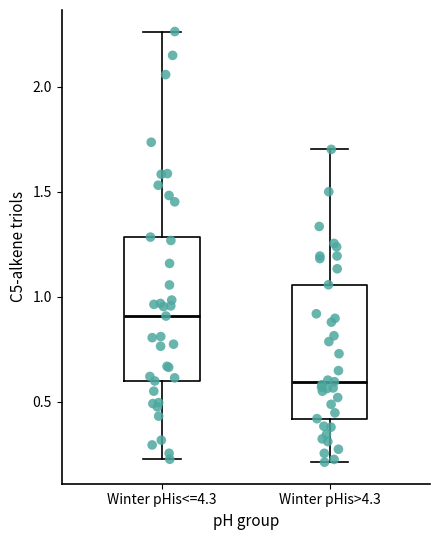

Reading left to right, read every box against the y-axis: the position of its median line, the range the box covers, and the ends of its whiskers. The values are not printed on the chart, so give them approximately, as read against the axis.

Winter pHis<=4.3: median 0.90, box 0.60 to 1.30, whiskers 0.25 to 2.25
Winter pHis>4.3: median 0.60, box 0.40 to 1.05, whiskers 0.20 to 1.70